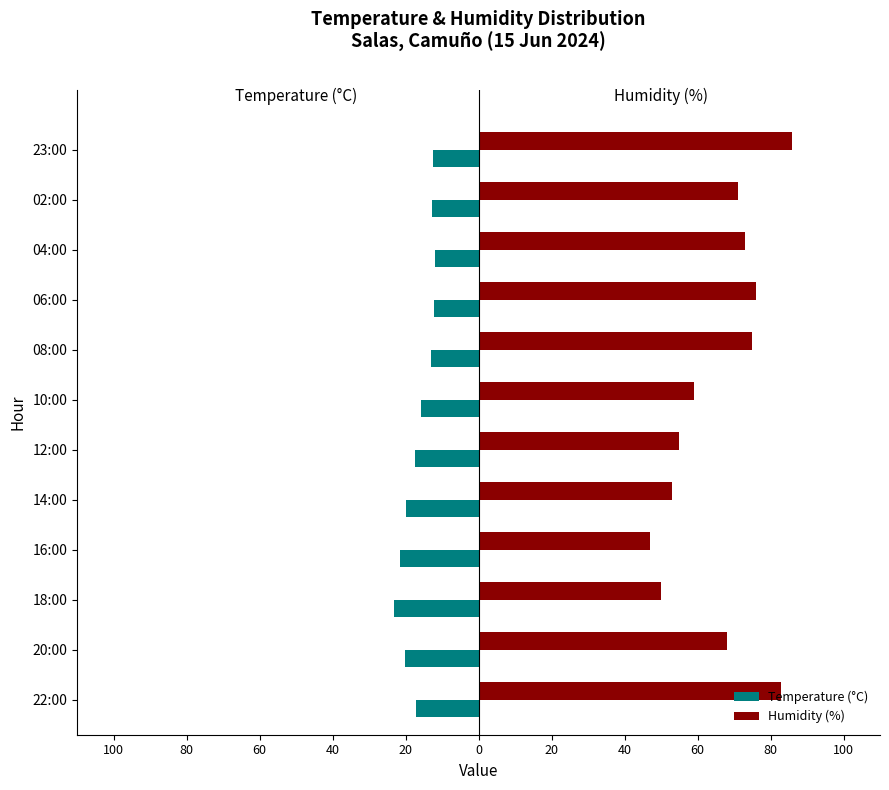

What are all the series names shown in the legend?

Temperature (°C), Humidity (%)